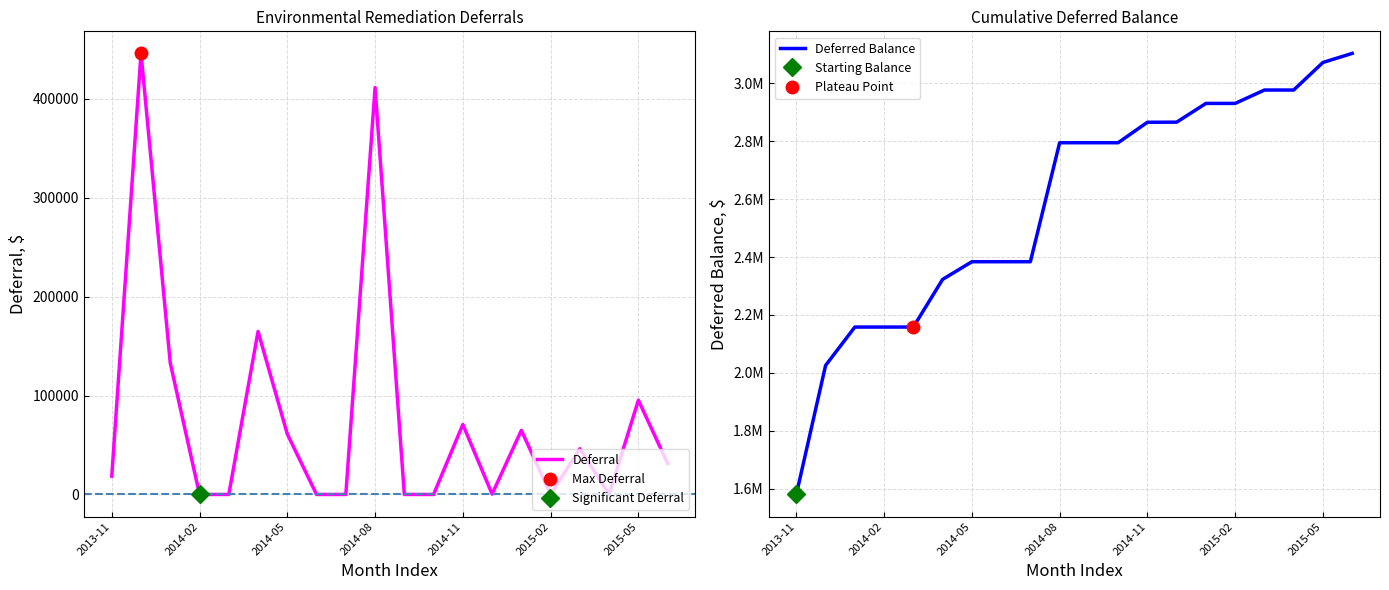

Is it true that Deferral equals 22760.3 at 14?

False